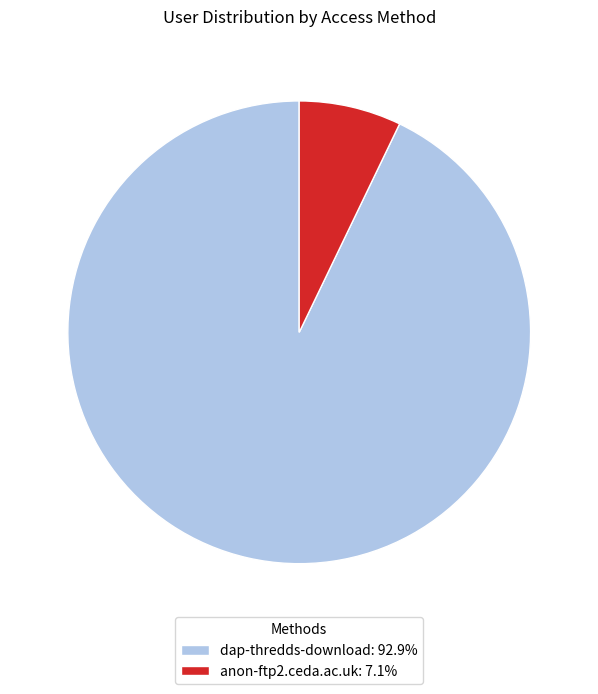

How many slices are in this pie chart?

2